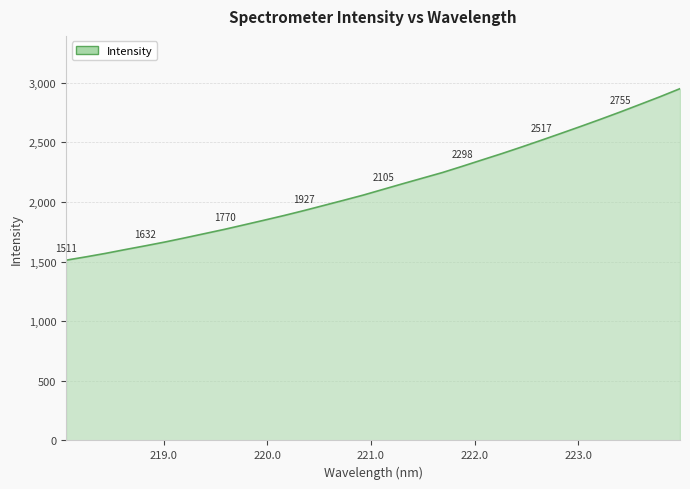

What is the maximum value shown in the chart?

2948.8